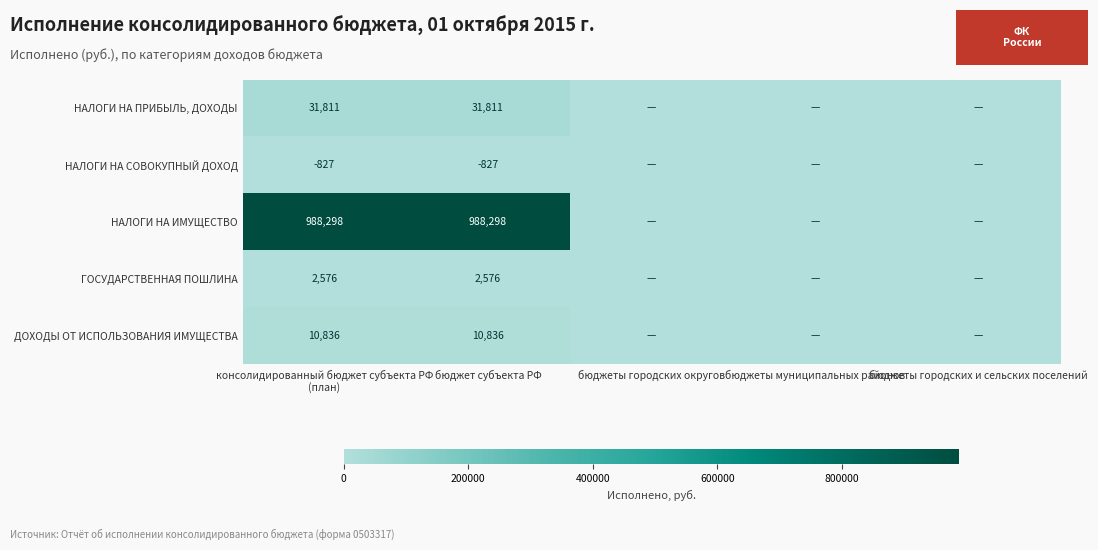

The ДОХОДЫ ОТ ИСПОЛЬЗОВАНИЯ ИМУЩЕСТВА series shows 10836 at бюджет субъекта РФ. True or false?

True